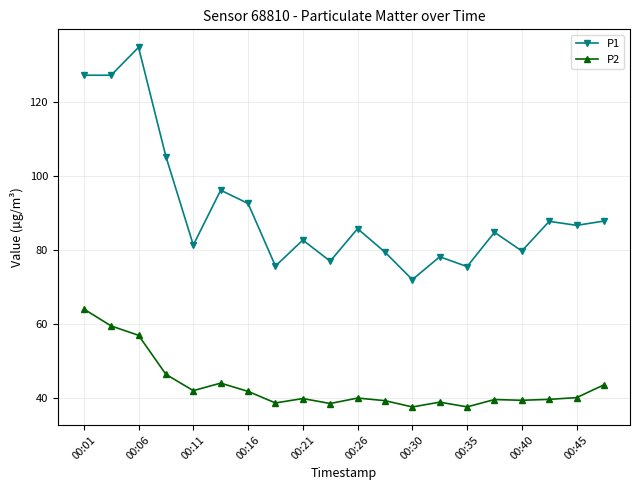

True or false: P2 has more than 2 points higher than both neighbors.

True